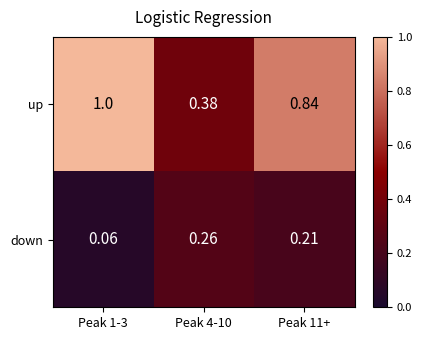

At which category does the chart reach its minimum across all series?

Peak 1-3